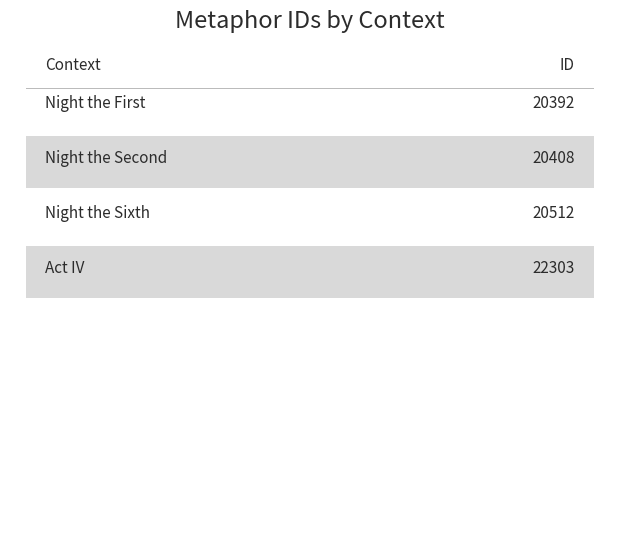

Is it true that the value at Night the First is 20392?

True